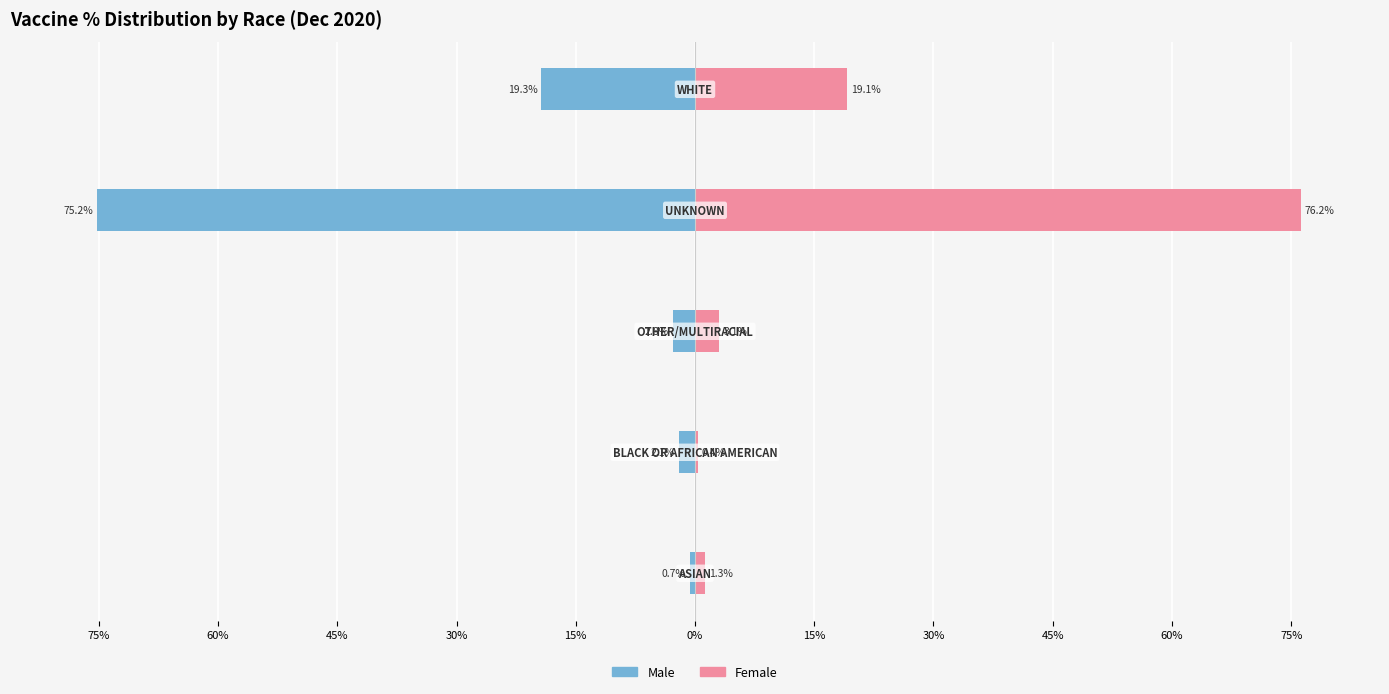

How many groups of bars are there?

5